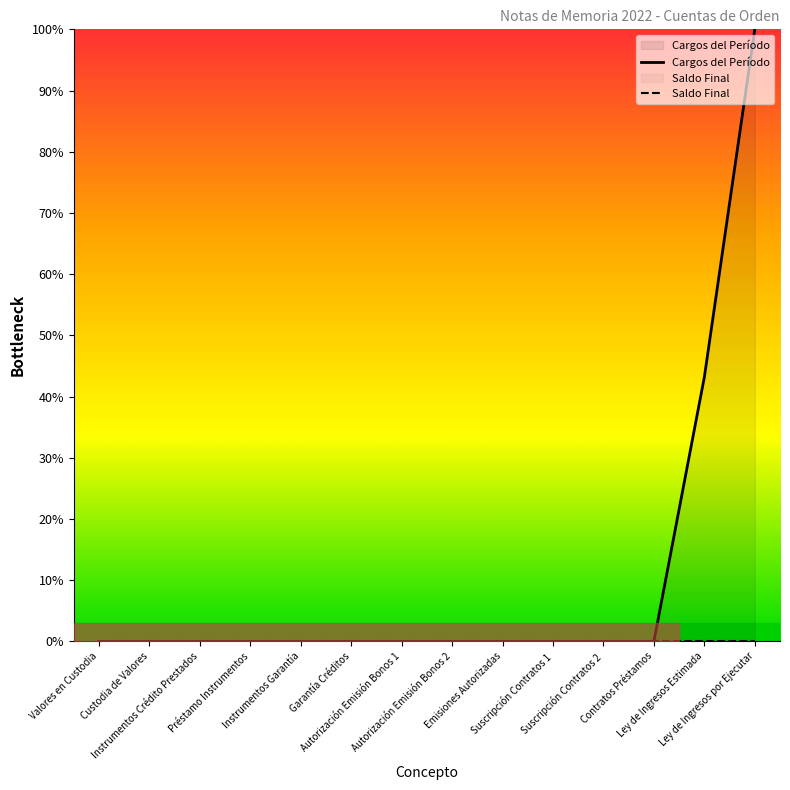

True or false: Saldo Final and Cargos del Período intersect in this chart.

False